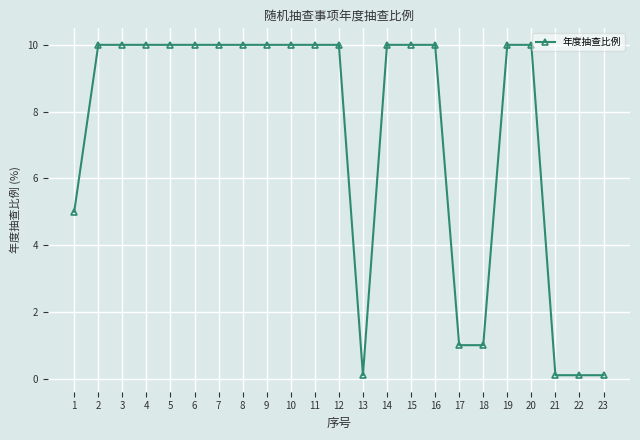

Between 22 and 5, which is larger?

5